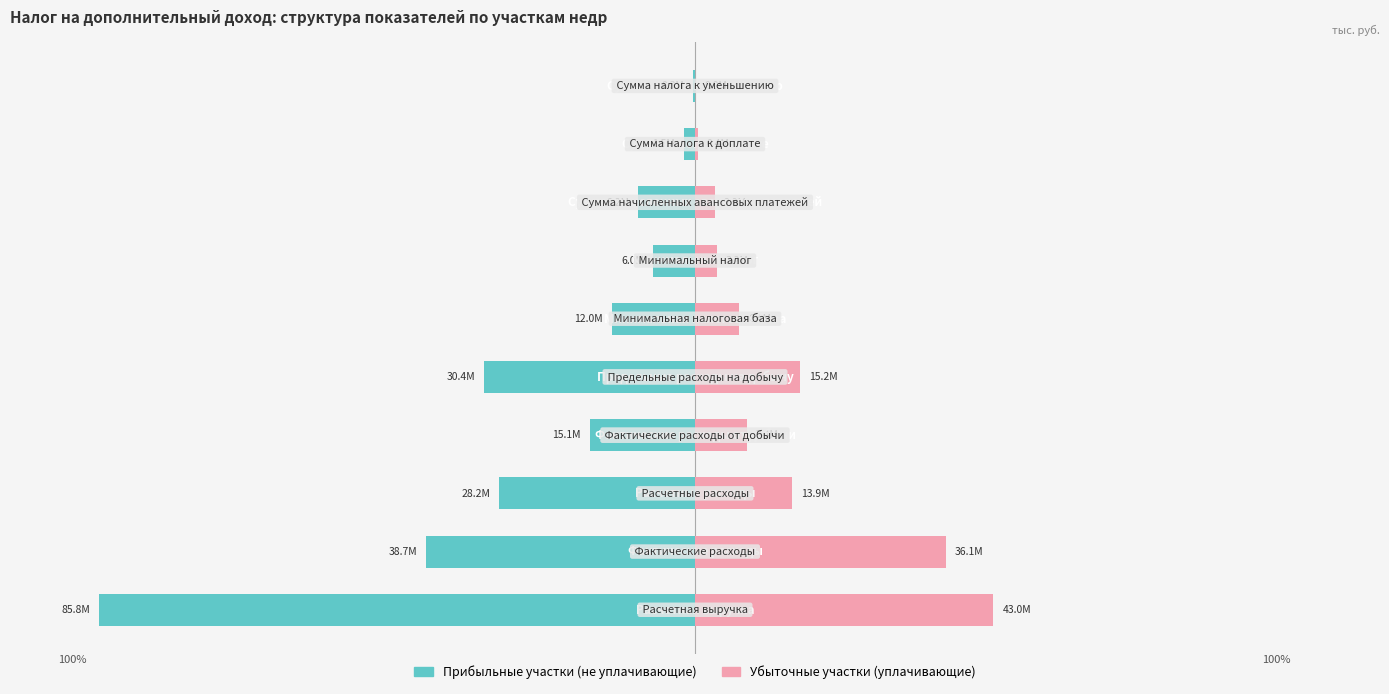

Is it true that Убыточные участки (уплачивающие) equals 5.8 at 4?

False